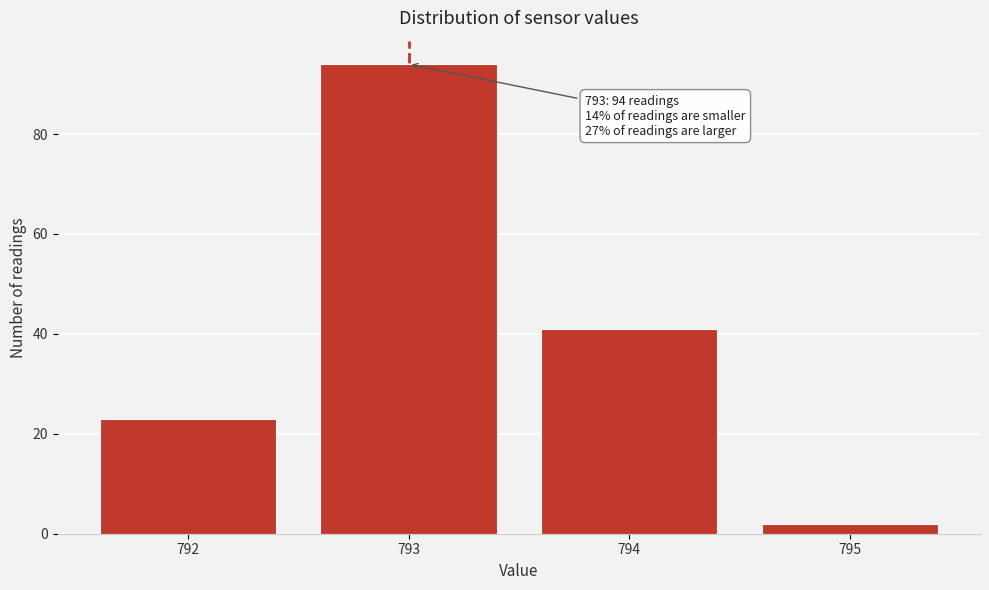

Reading right to left, transcribe all the data shown in this chart.

2	41	94	23